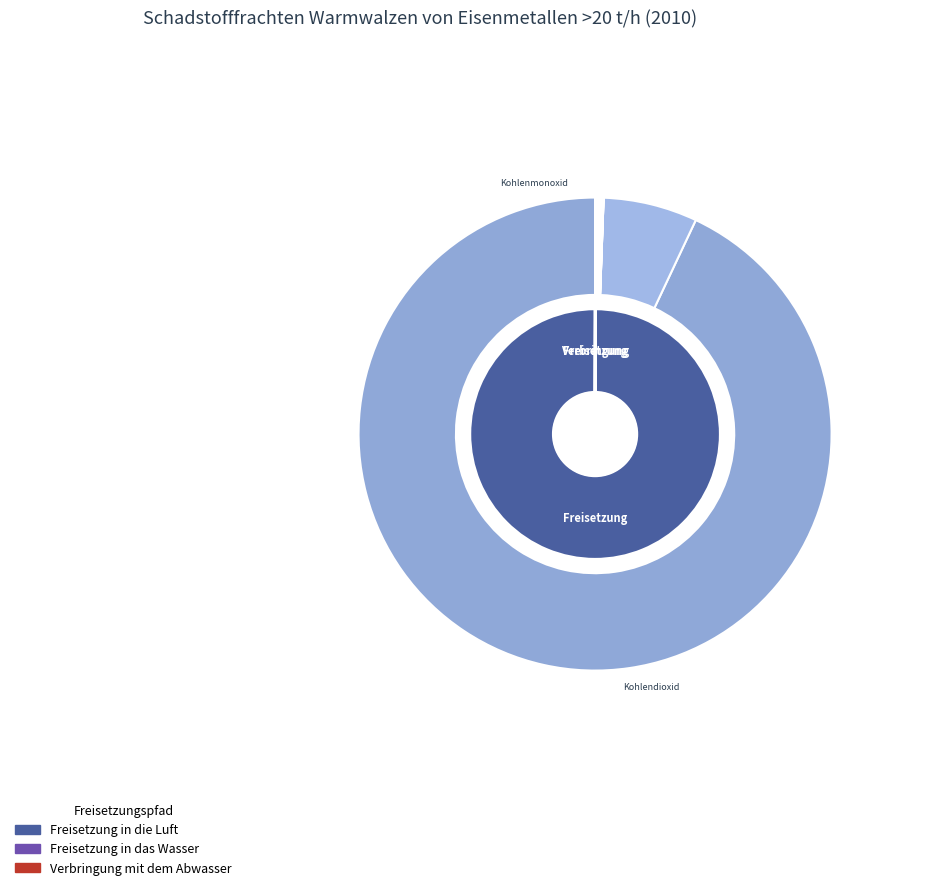

Which series has the largest range (max minus min)?

Freisetzung in die Luft